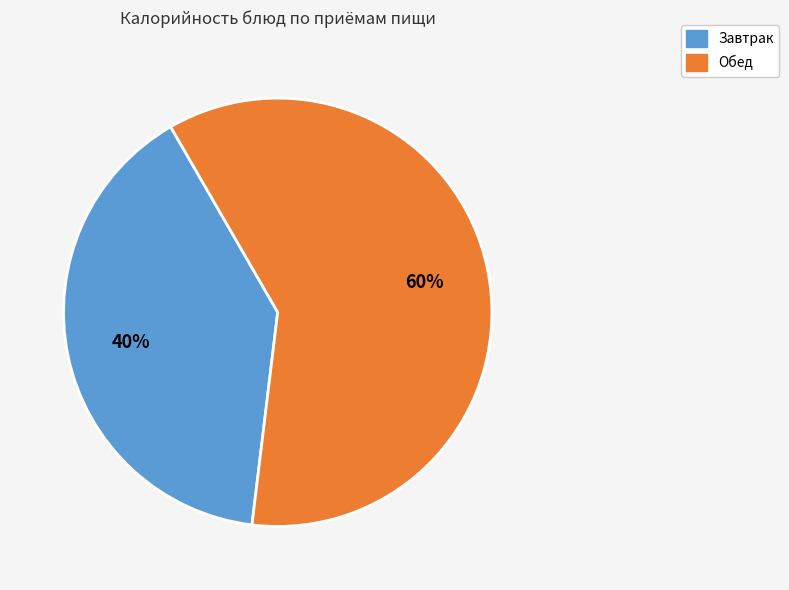

To the nearest percent, what is the average slice percentage?

50%